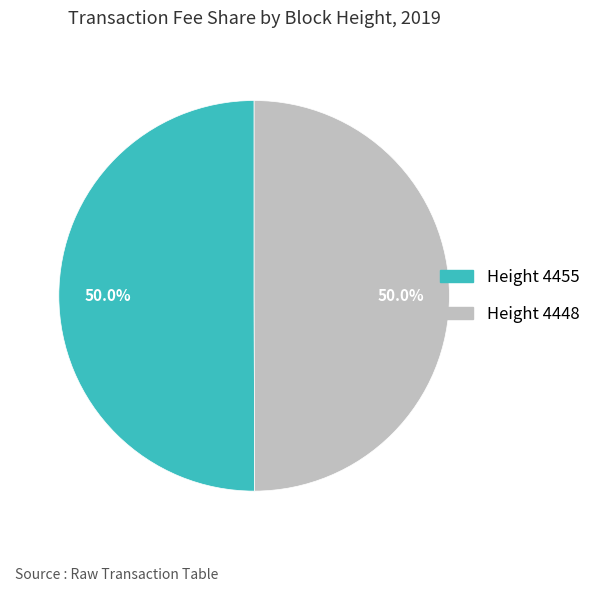

How much of the chart is everything except Height 4455?

50.0%